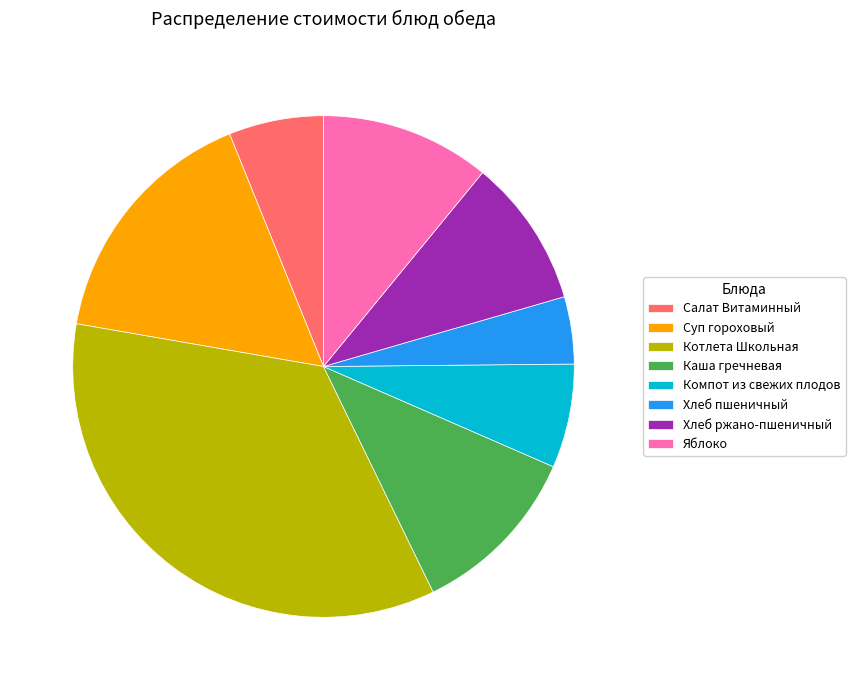

Combined, do Хлеб пшеничный and Салат Витаминный account for over 50%?

No